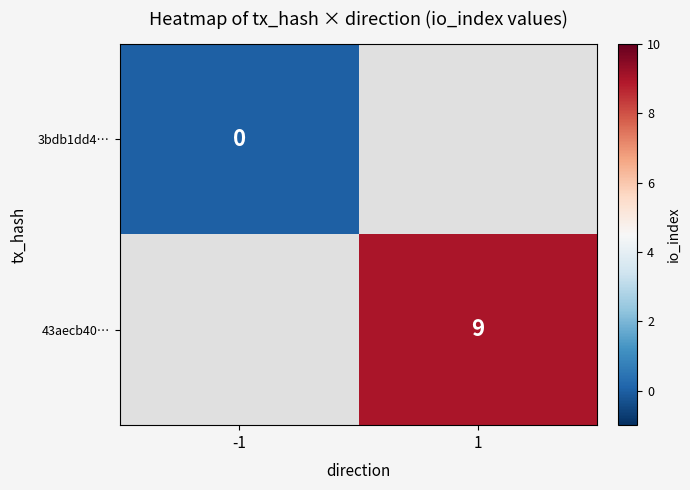

Is the value of 43aecb40… at 1 greater than the value of 3bdb1dd4… at -1?

Yes